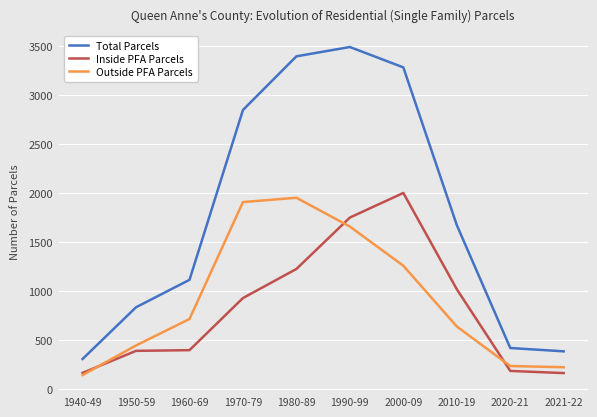

Which series has the largest range (max minus min)?

Total Parcels